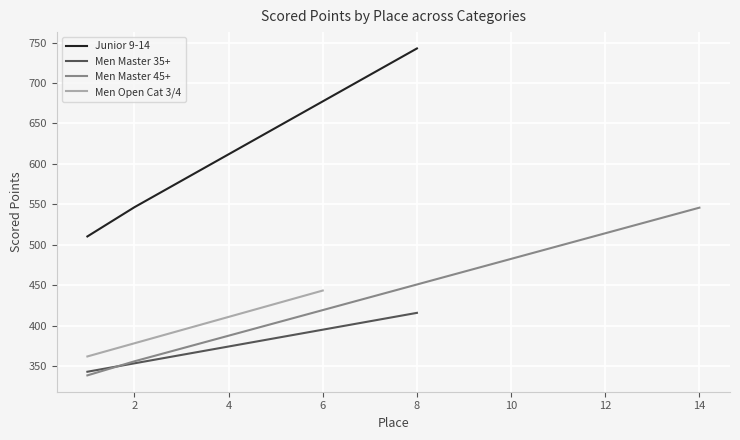

At which label does the data first exceed 427?

1